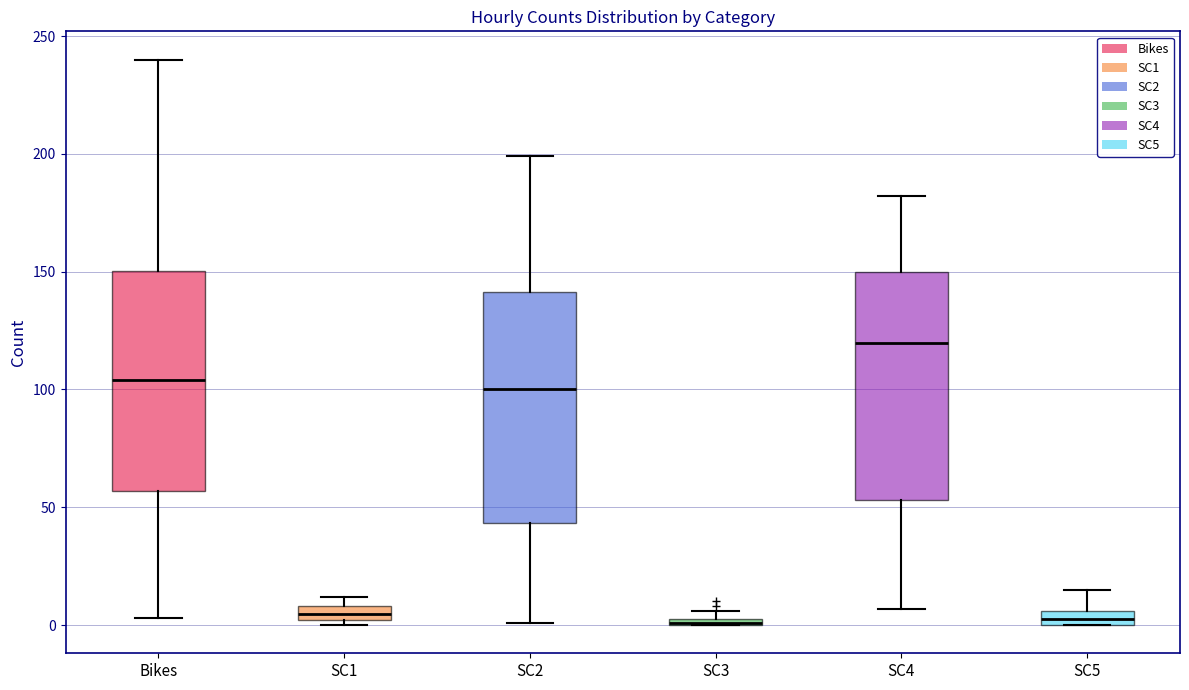

Where is the upper edge of the box for SC2 on the y-axis? The values are not printed on the chart, so give them approximately, as read against the axis.

140